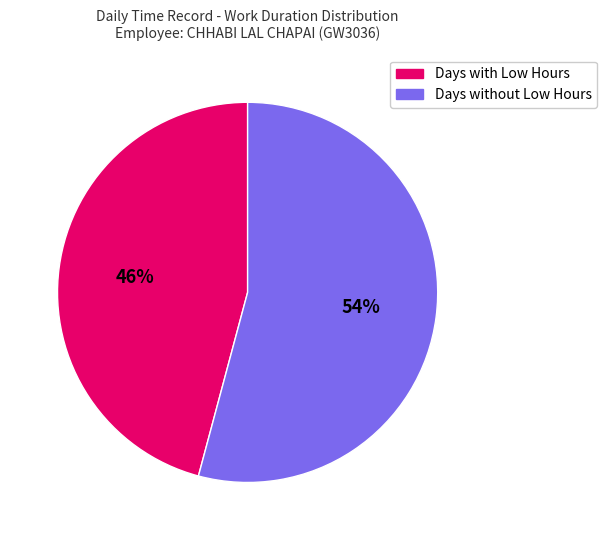

Is there a majority slice in this chart?

Yes